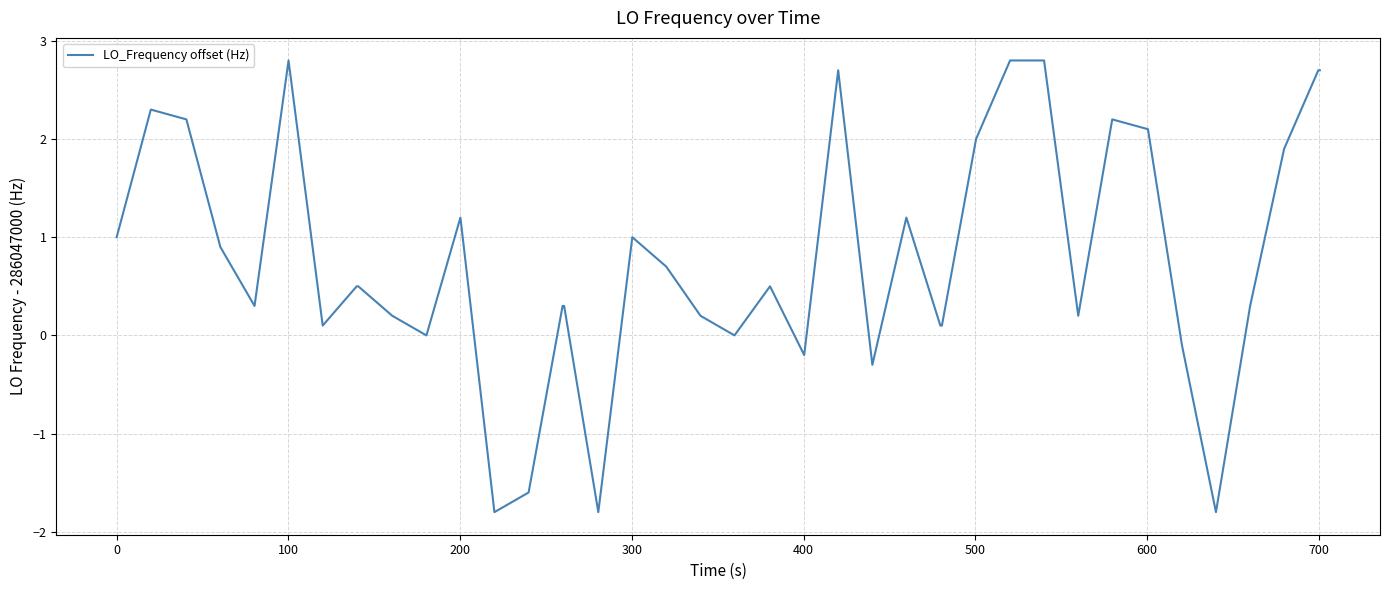

What is the smallest value displayed?

-1.8